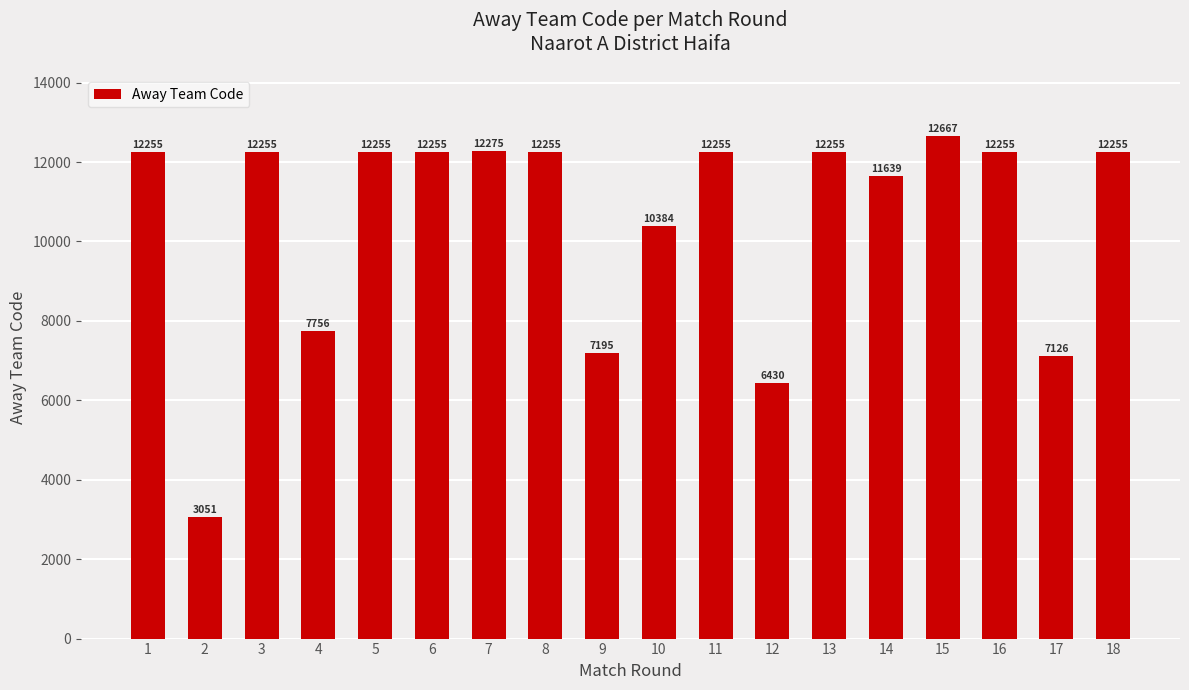

What is the difference between the maximum and minimum values?

9616